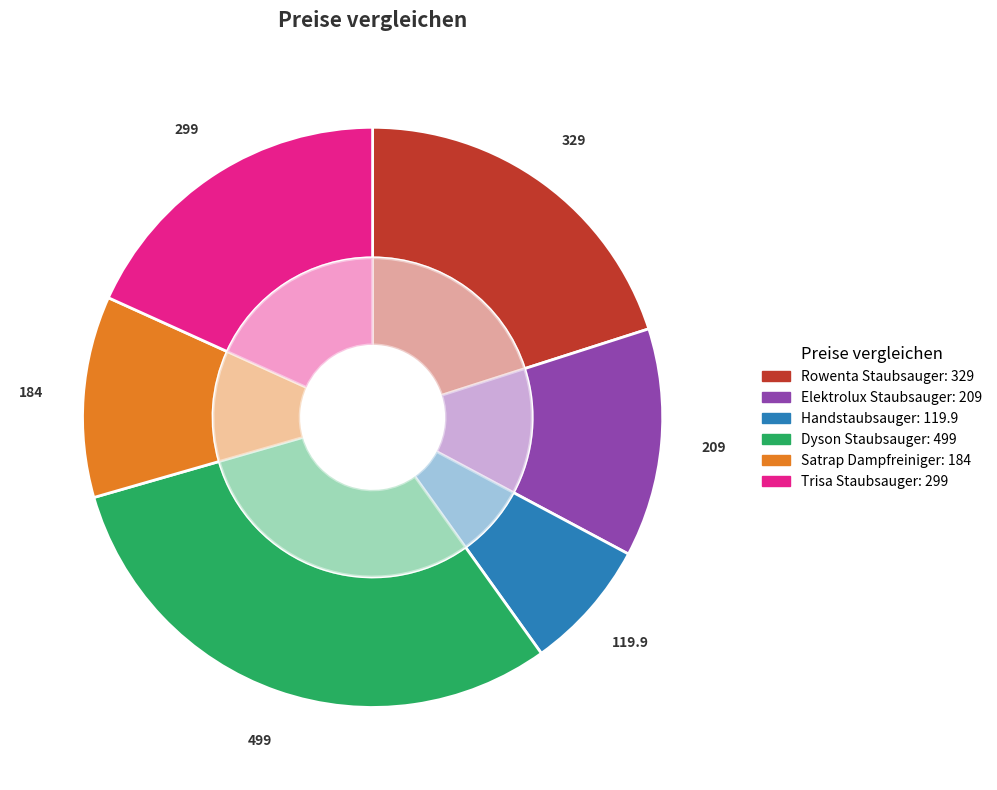

True or false: Handstaubsauger accounts for 7% of the total.

True